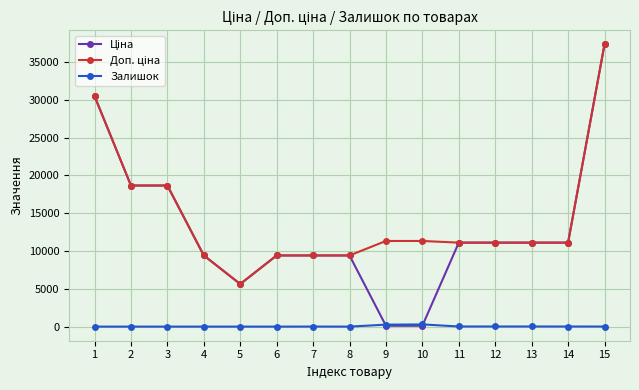

At which category is the sum across all series the highest?

15